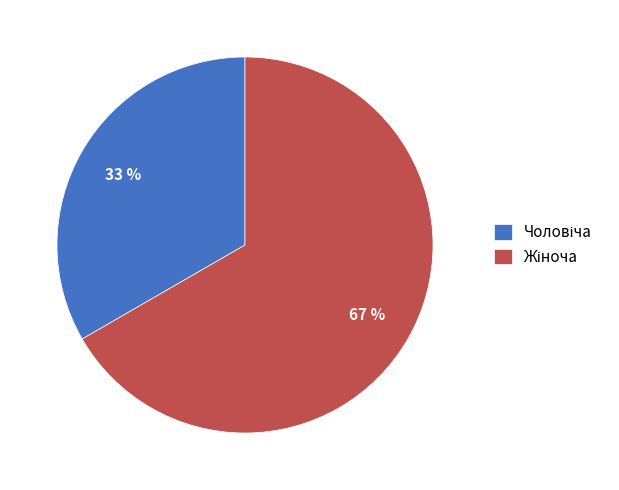

To the nearest percent, what is the average slice percentage?

50%